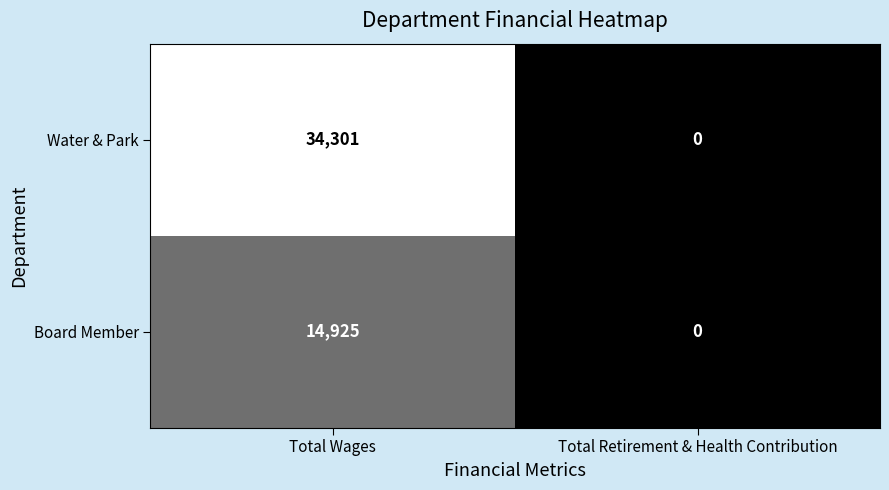

At which category is the sum across all series the highest?

Total Wages